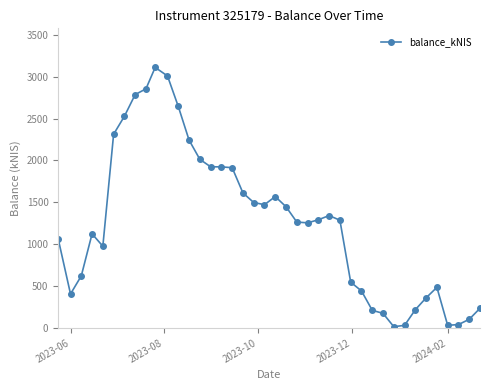

What is the average value?

1260.2